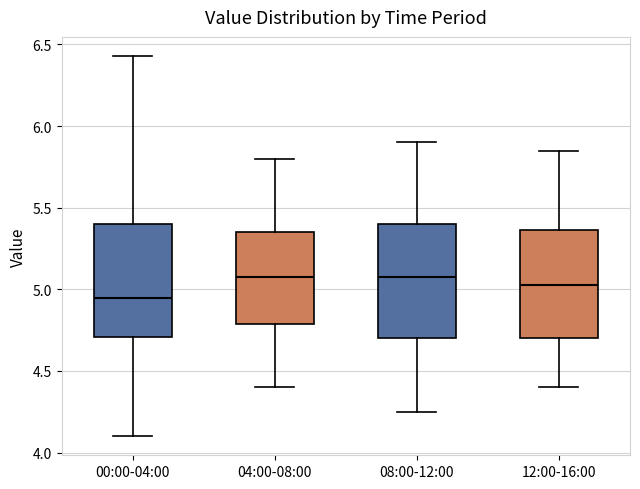

Where does the median line of the box for 08:00-12:00 sit on the y-axis? The values are not printed on the chart, so give them approximately, as read against the axis.

5.10